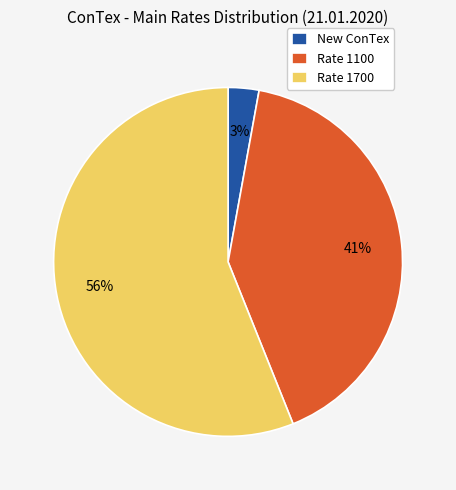

Which has a higher value, Rate 1100 or New ConTex?

Rate 1100